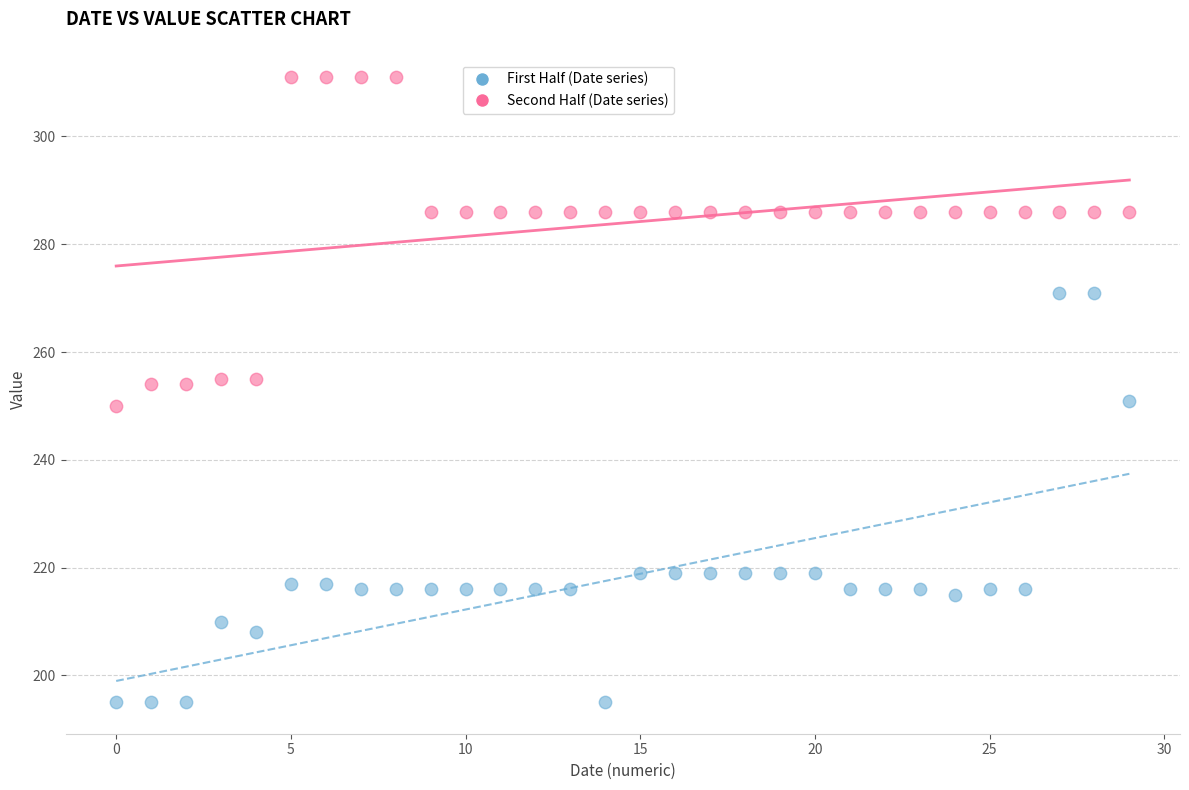

What are all the series names shown in the legend?

First Half (Date series), Second Half (Date series)